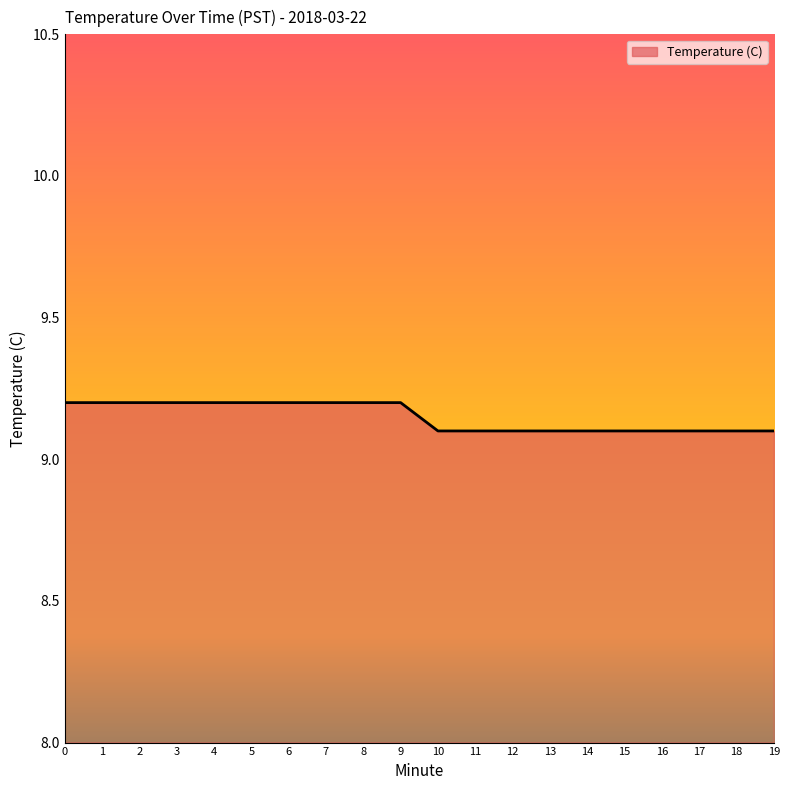

The value at 1 is 16.6. True or false?

False